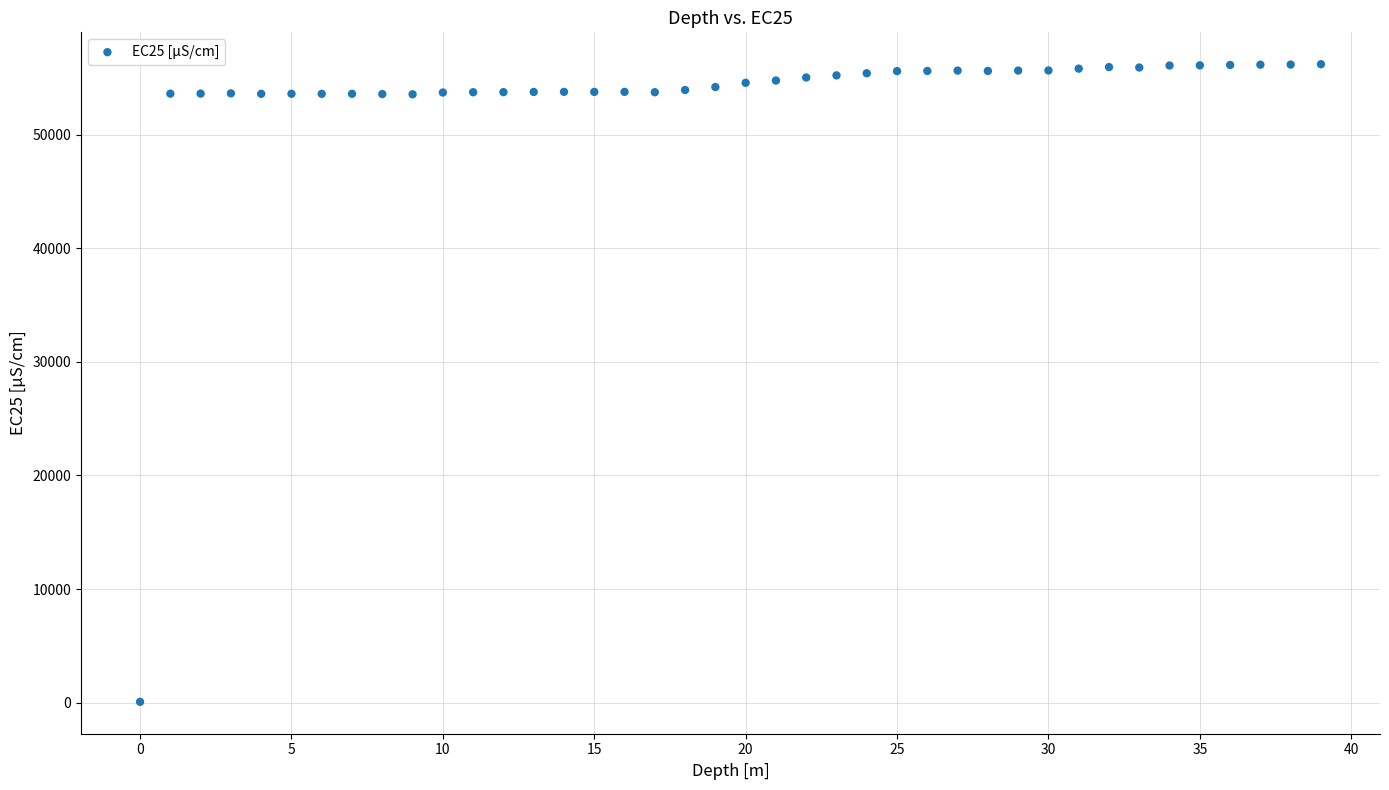

What is the range of Y values (max minus min)?

56119.0